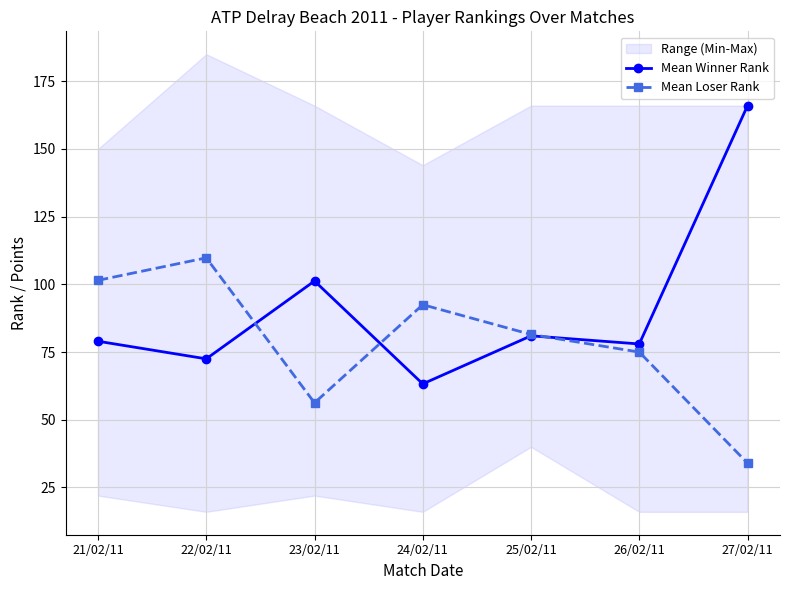

What position from the left is 21/02/11?

1